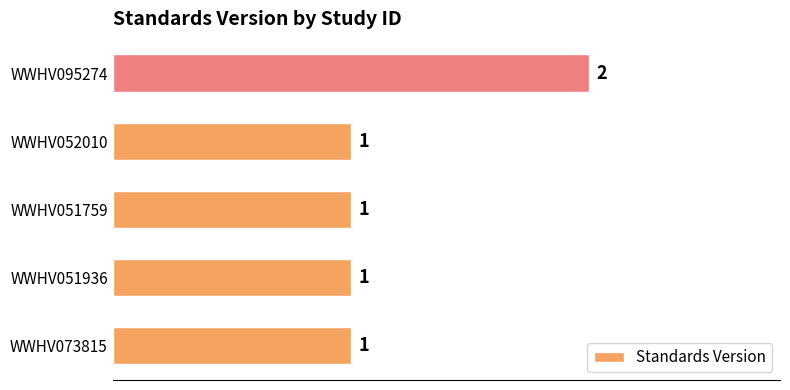

The value at WWHV051759 is 1. True or false?

True